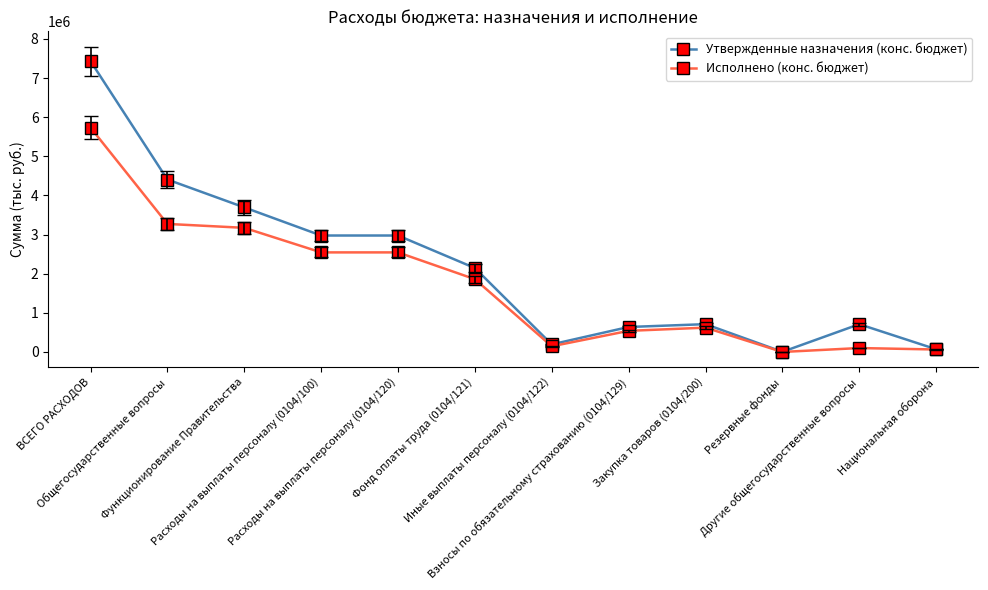

What is the difference between the highest and lowest values at ВСЕГО РАСХОДОВ?

1698081.5